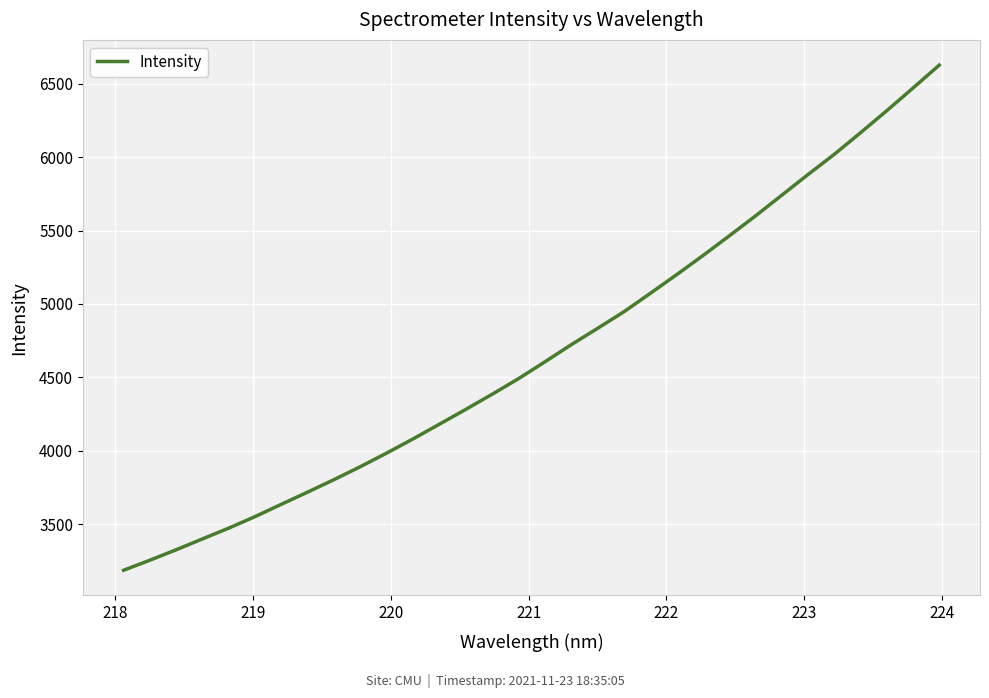

What is the smallest value displayed?

3186.7